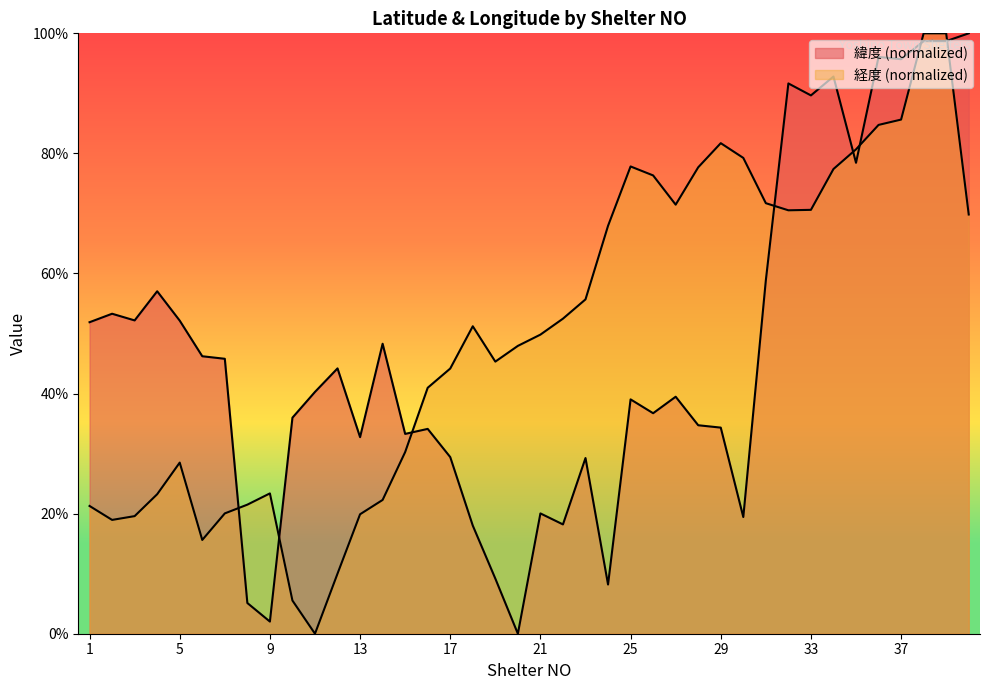

How many interior local peaks does the 経度 series have?

5